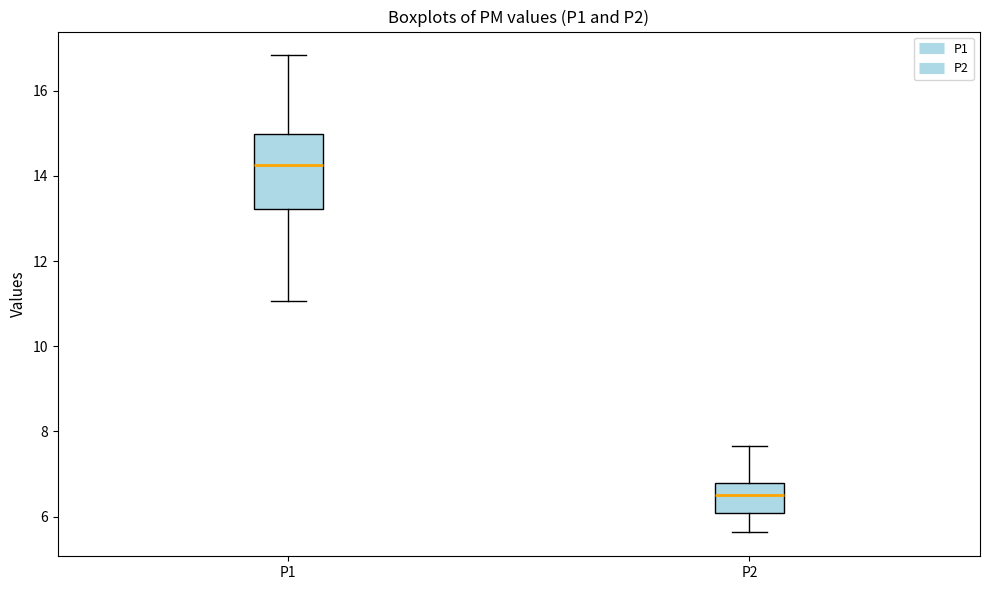

Reading left to right, read every box against the y-axis: the position of its median line, the range the box covers, and the ends of its whiskers. The values are not printed on the chart, so give them approximately, as read against the axis.

P1: median 14.2, box 13.2 to 15.0, whiskers 11.0 to 16.8
P2: median 6.6, box 6.0 to 6.8, whiskers 5.6 to 7.6